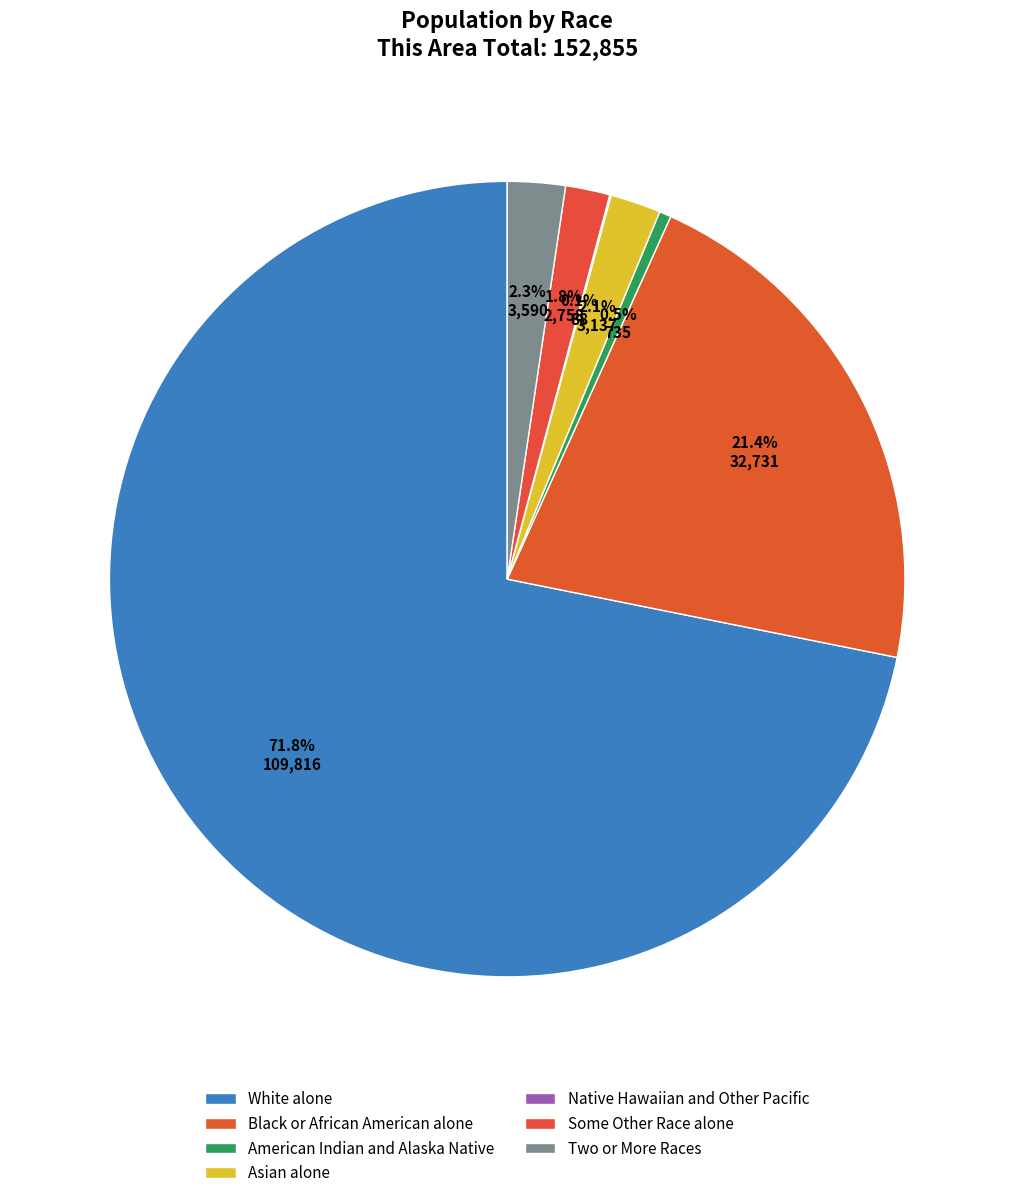

Rank the categories by value from lowest to highest.

Native Hawaiian and Other Pacific, American Indian and Alaska Native, Some Other Race alone, Asian alone, Two or More Races, Black or African American alone, White alone